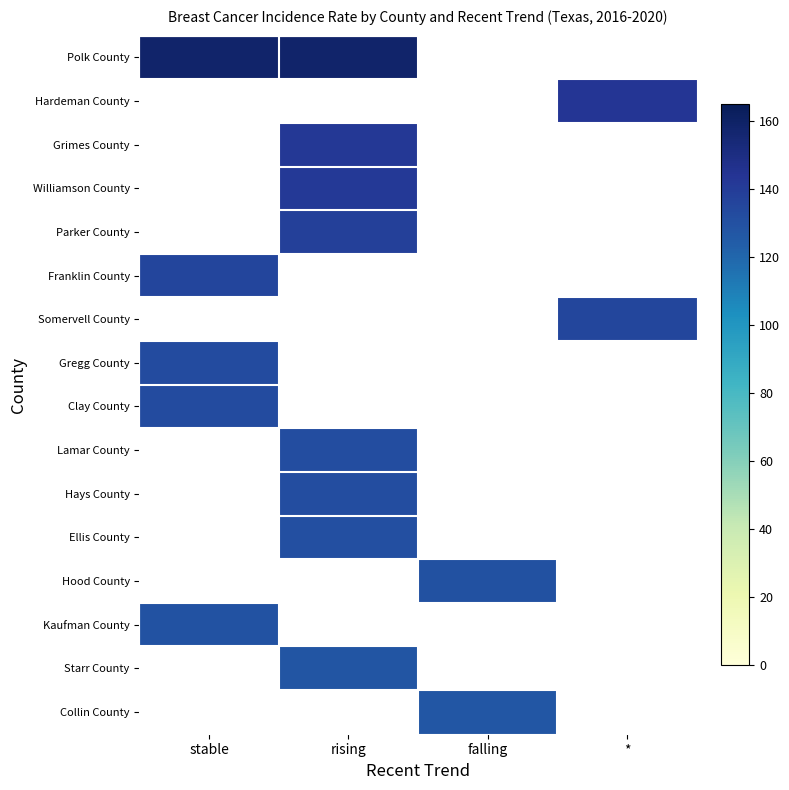

List the series in order of their peak value, highest first.

Polk County, Hardeman County, Grimes County, Williamson County, Parker County, Franklin County, Somervell County, Gregg County, Clay County, Lamar County, Hays County, Ellis County, Hood County, Kaufman County, Starr County, Collin County